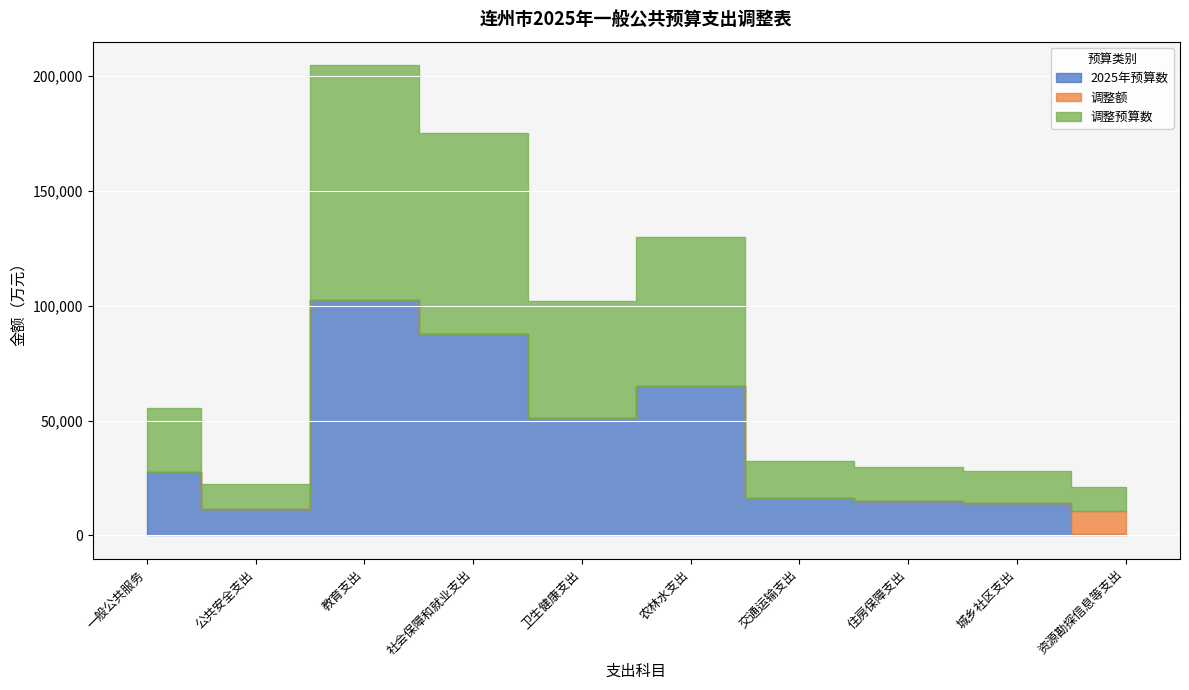

Where is 2025年预算数 nearest to the value 51381?

卫生健康支出